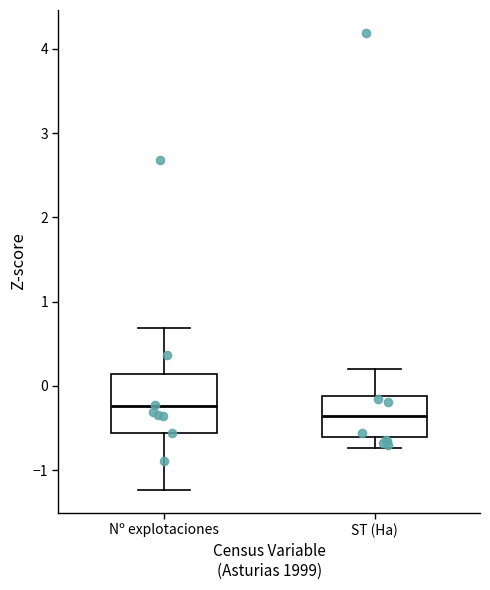

Which box has the highest median line?

Nº explotaciones